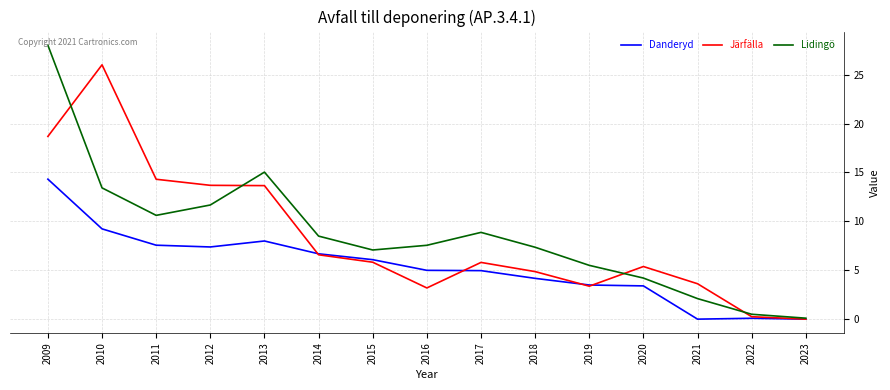

Count the number of categories in the chart.

15